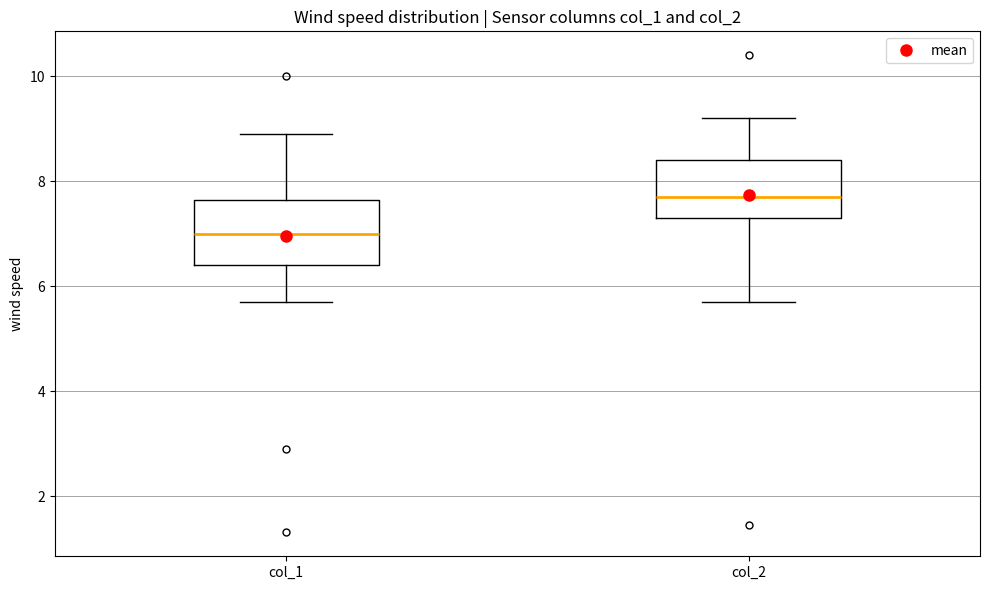

Reading left to right, read every box against the y-axis: the position of its median line, the range the box covers, and the ends of its whiskers. The values are not printed on the chart, so give them approximately, as read against the axis.

col_1: median 7.0, box 6.4 to 7.6, whiskers 5.8 to 9.0
col_2: median 7.8, box 7.4 to 8.4, whiskers 5.8 to 9.2